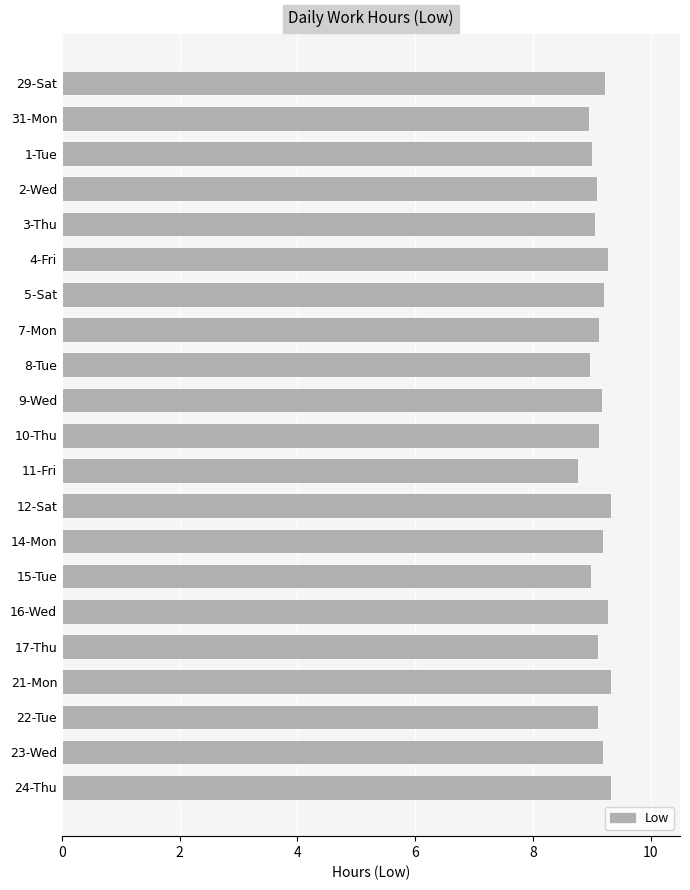

What is the change in value from 31-Mon to 12-Sat?

+0.4